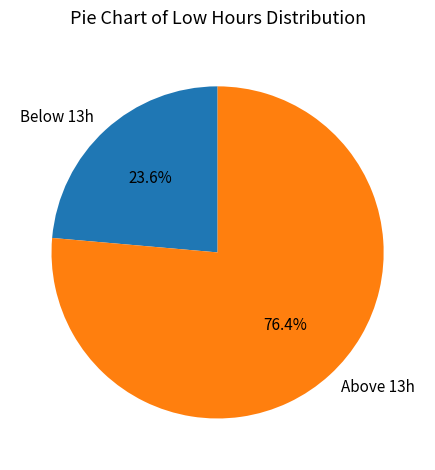

Which category has the smallest portion of the pie?

Below 13h